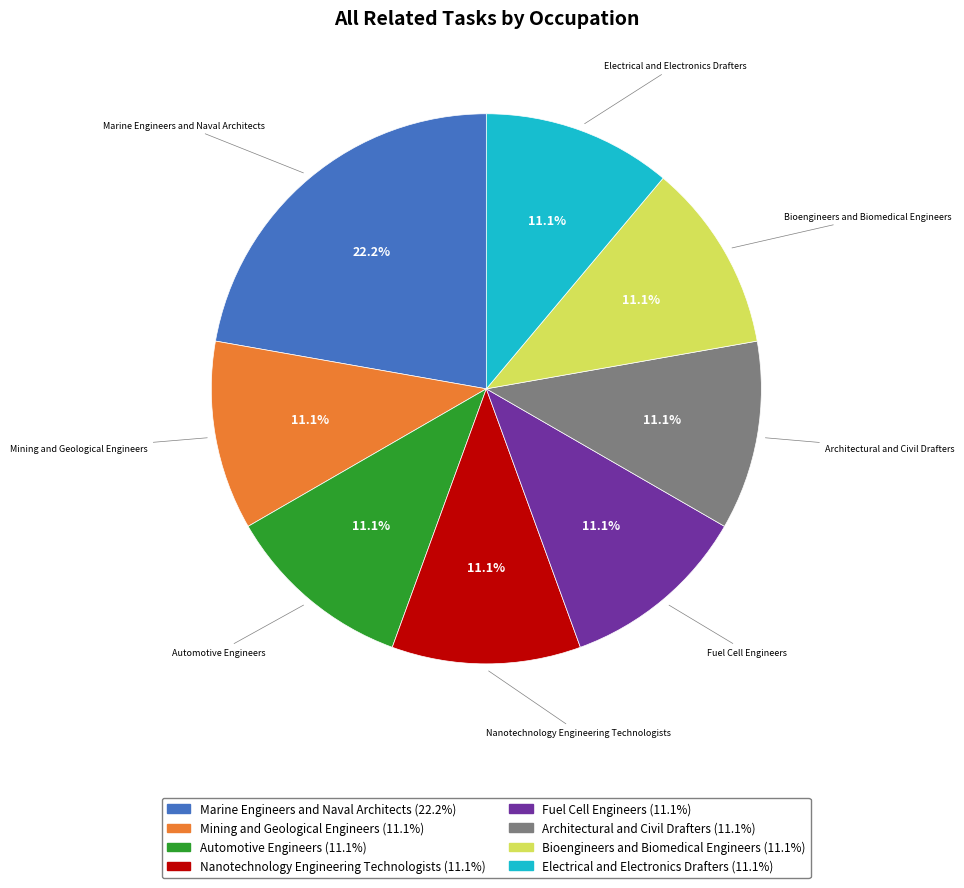

Approximately how many times larger is the value at Electrical and Electronics Drafters compared to Nanotechnology Engineering Technologists?

1.0